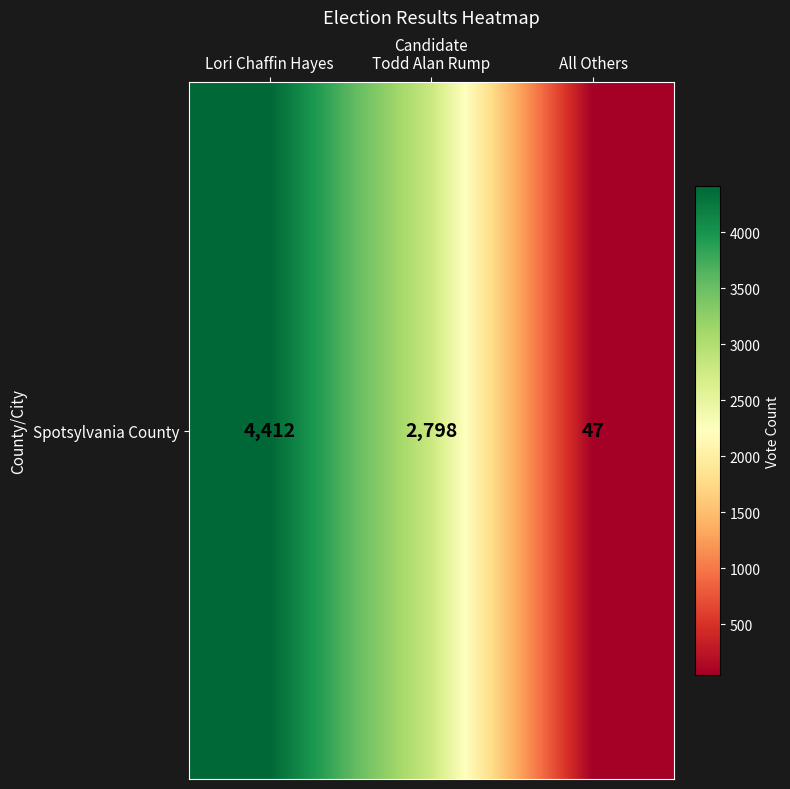

Which category has the highest value across all series?

Lori Chaffin Hayes